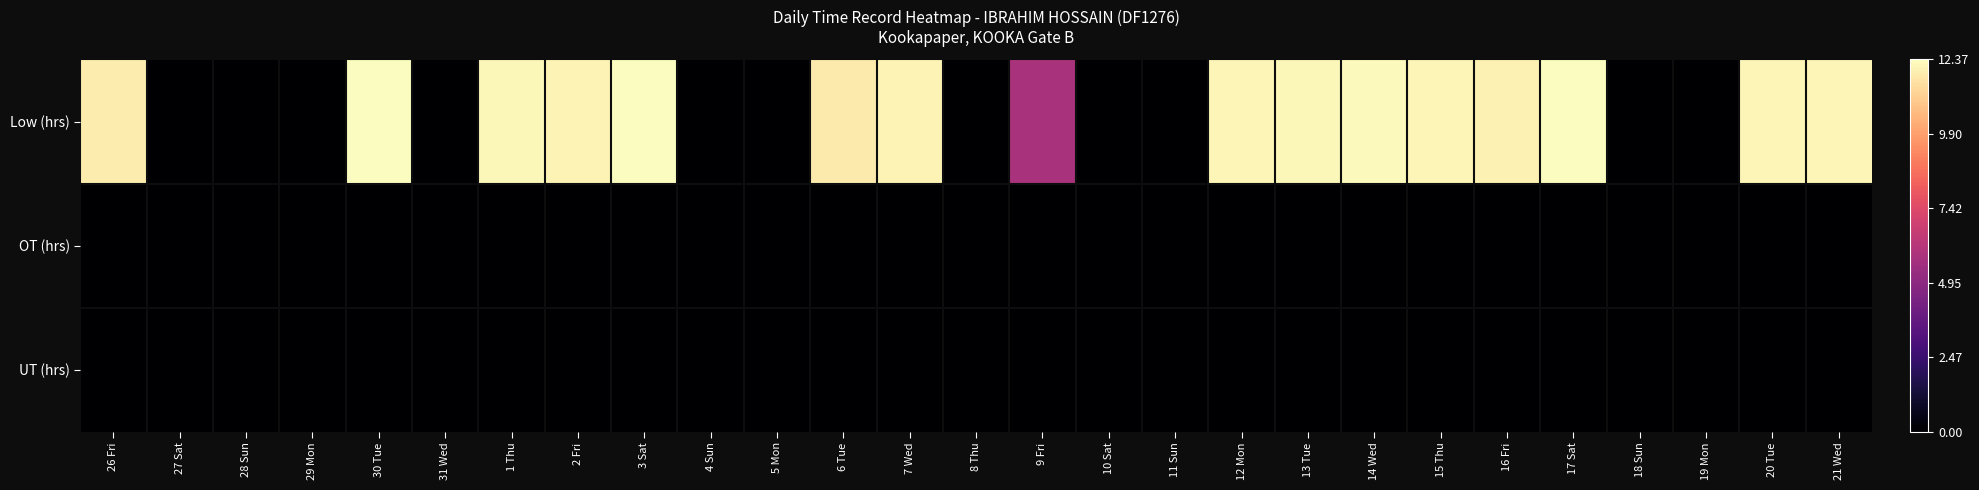

Reading left to right, list all the values displayed in this chart.

Low (hrs): 26 Fri=1.0	27 Sat=0.0	28 Sun=0.0	29 Mon=0.0	30 Tue=1.0	31 Wed=0.0	1 Thu=1.0	2 Fri=1.0	3 Sat=1.0	4 Sun=0.0	5 Mon=0.0	6 Tue=1.0	7 Wed=1.0	8 Thu=0.0	9 Fri=0.5	10 Sat=0.0	11 Sun=0.0	12 Mon=1.0	13 Tue=1.0	14 Wed=1.0	15 Thu=1.0	16 Fri=1.0	17 Sat=1.0	18 Sun=0.0	19 Mon=0.0	20 Tue=1.0	21 Wed=1.0
OT (hrs): 26 Fri=0.0	27 Sat=0.0	28 Sun=0.0	29 Mon=0.0	30 Tue=0.0	31 Wed=0.0	1 Thu=0.0	2 Fri=0.0	3 Sat=0.0	4 Sun=0.0	5 Mon=0.0	6 Tue=0.0	7 Wed=0.0	8 Thu=0.0	9 Fri=0.0	10 Sat=0.0	11 Sun=0.0	12 Mon=0.0	13 Tue=0.0	14 Wed=0.0	15 Thu=0.0	16 Fri=0.0	17 Sat=0.0	18 Sun=0.0	19 Mon=0.0	20 Tue=0.0	21 Wed=0.0
UT (hrs): 26 Fri=0.0	27 Sat=0.0	28 Sun=0.0	29 Mon=0.0	30 Tue=0.0	31 Wed=0.0	1 Thu=0.0	2 Fri=0.0	3 Sat=0.0	4 Sun=0.0	5 Mon=0.0	6 Tue=0.0	7 Wed=0.0	8 Thu=0.0	9 Fri=0.0	10 Sat=0.0	11 Sun=0.0	12 Mon=0.0	13 Tue=0.0	14 Wed=0.0	15 Thu=0.0	16 Fri=0.0	17 Sat=0.0	18 Sun=0.0	19 Mon=0.0	20 Tue=0.0	21 Wed=0.0